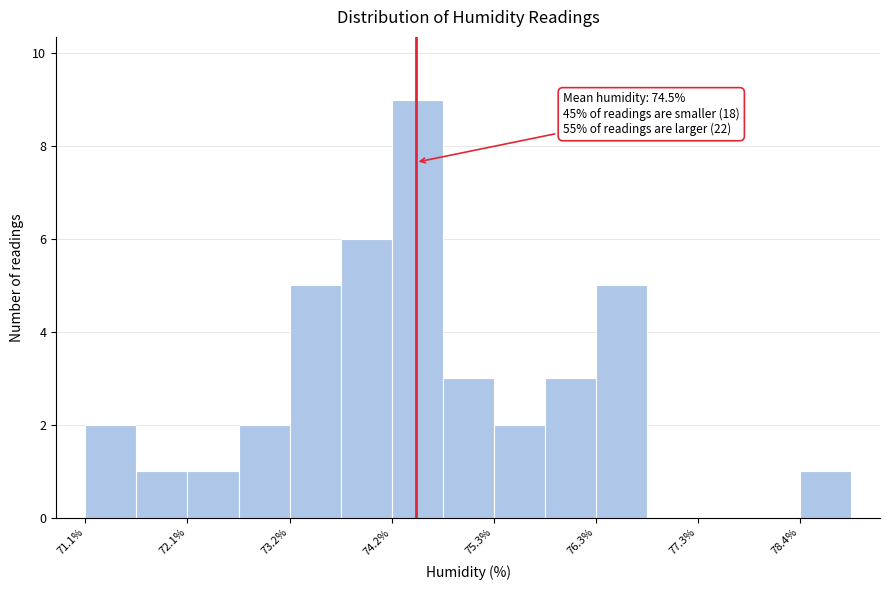

Read against the x-axis, roughly where is the centre of the tallest bar?

74.4